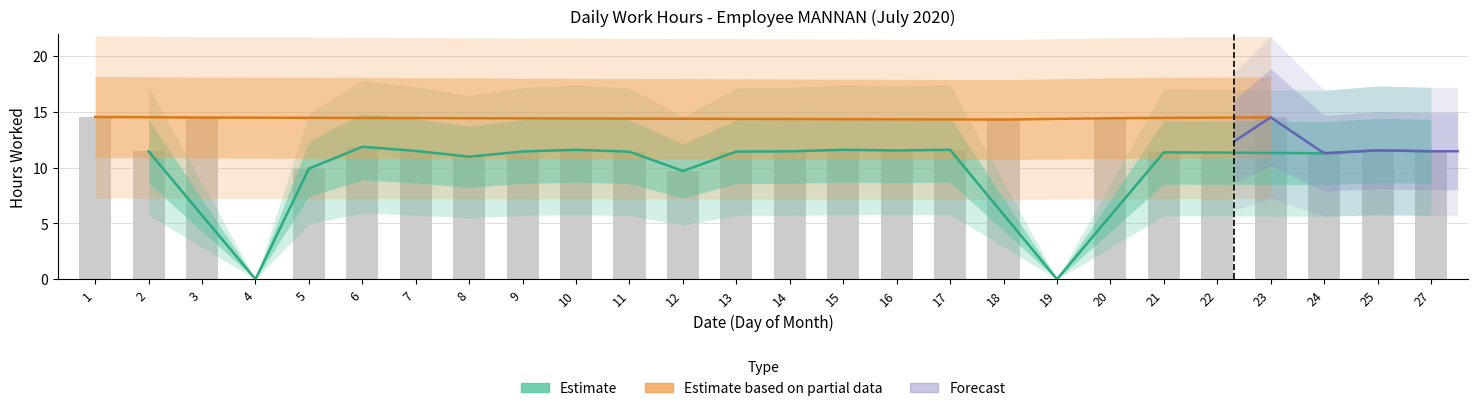

Reading left to right, what are all the values shown in this chart?

14.5	11.4	14.5	0.0	9.9	11.9	11.5	11.0	11.4	11.6	11.4	9.7	11.4	11.4	11.6	11.5	11.6	14.3	0.0	14.4	11.4	11.3	14.5	11.3	11.5	11.5